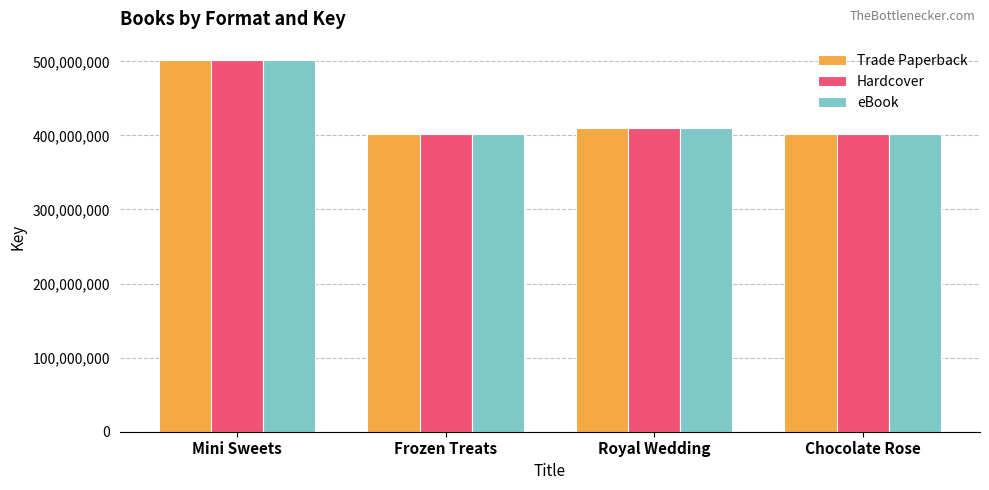

What is the average value of the Hardcover series?

429073465